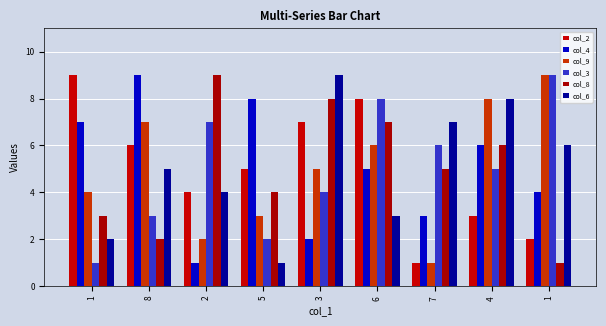

How many values in the col_8 series are below 5?

4